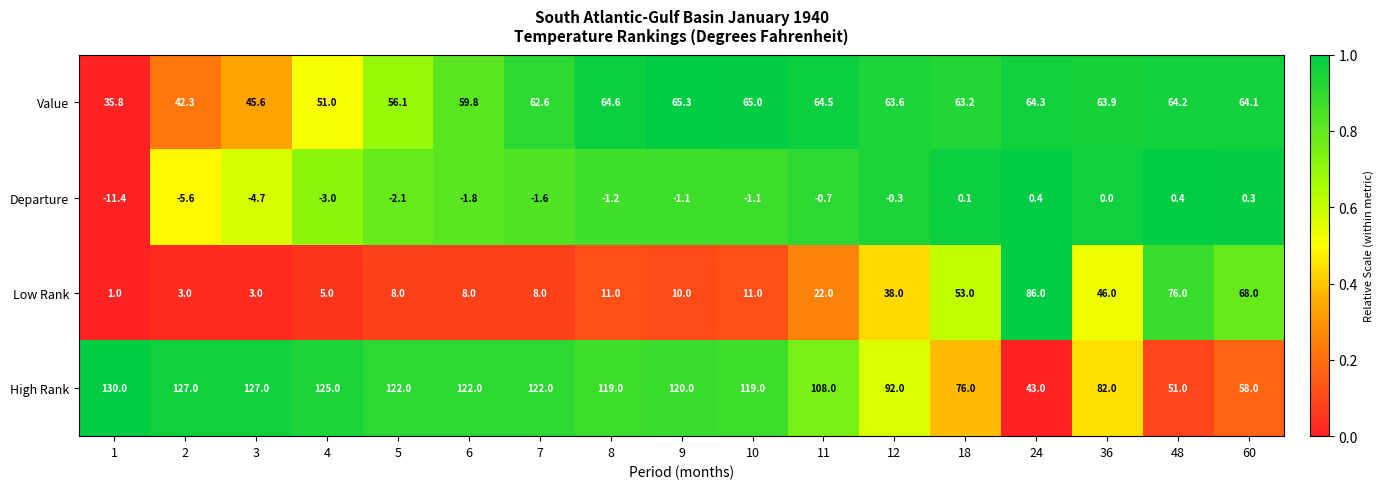

The value of Low Rank at 1 is 1.7. True or false?

False